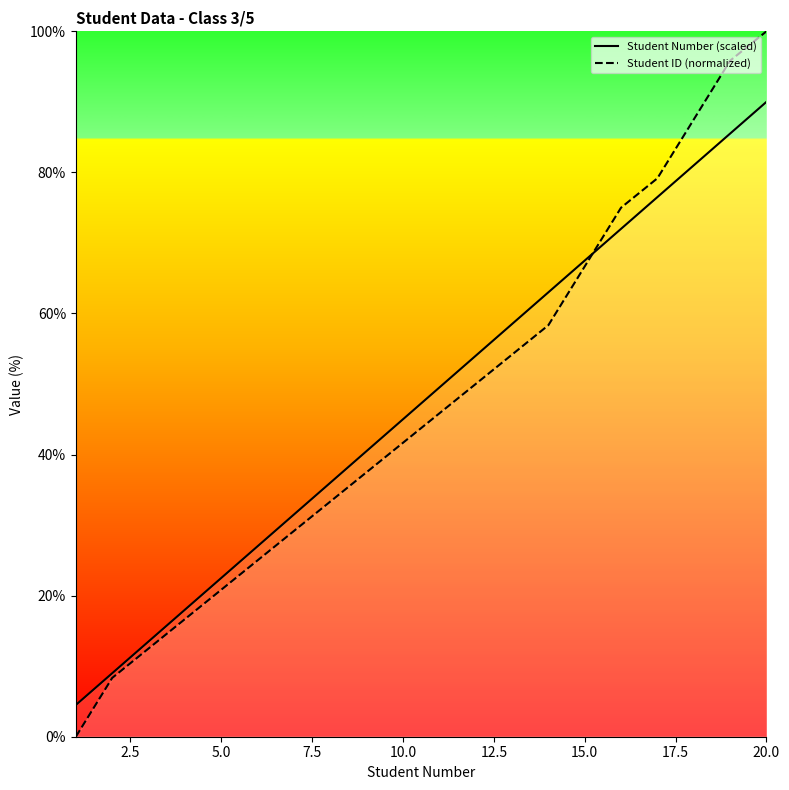

What is the sum of all Student Number (scaled) values?

945.0